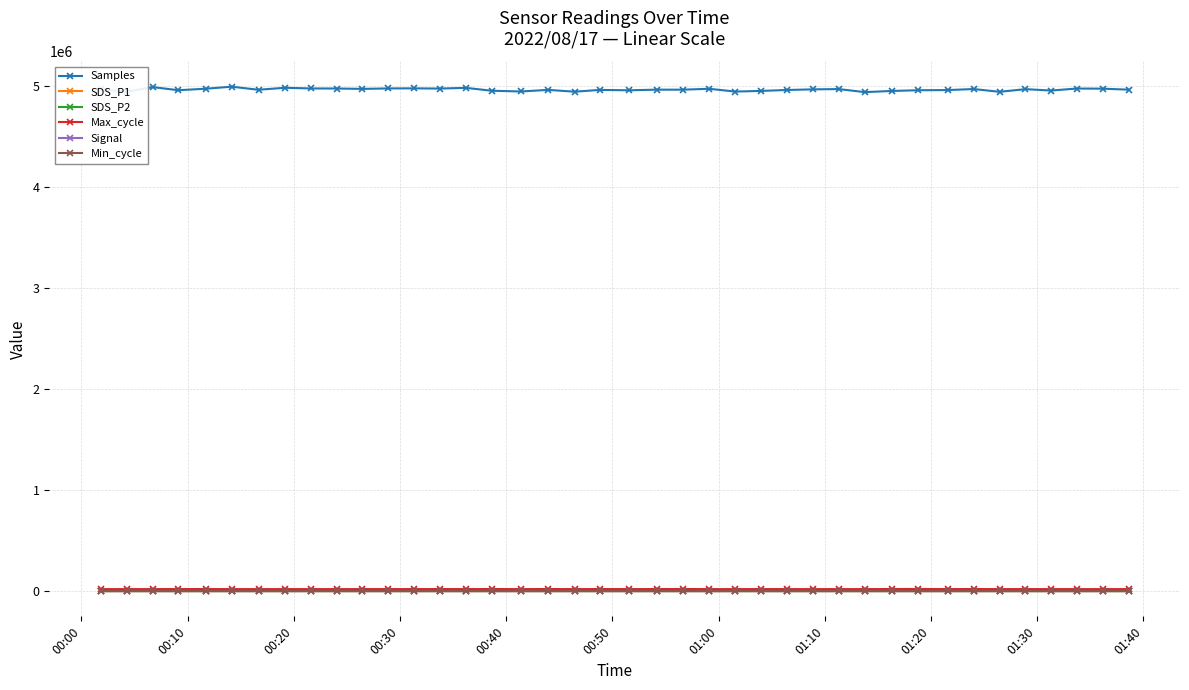

What is the lowest value of the Samples series?

4938453.0